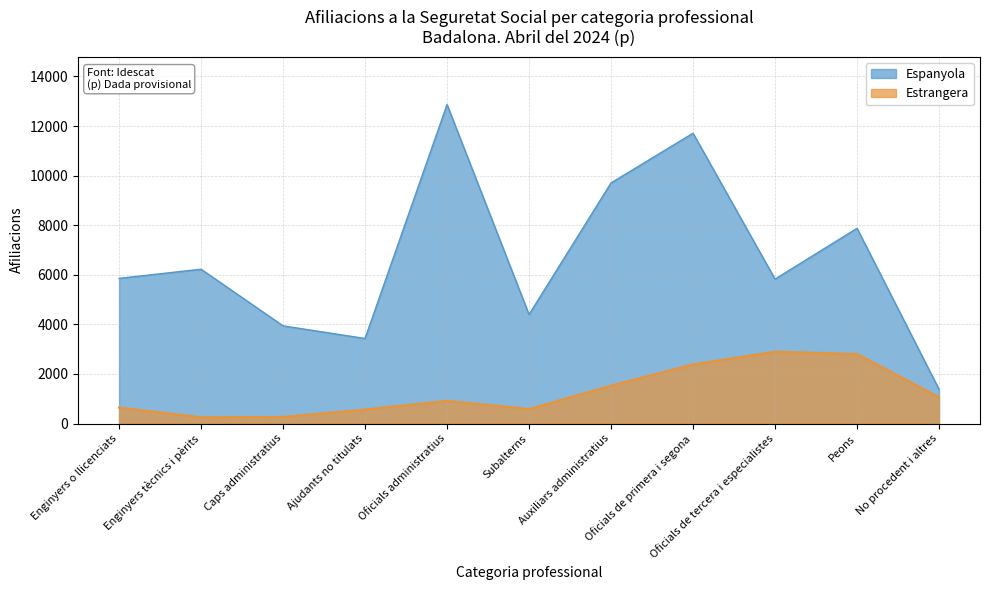

Where does the Espanyola series first go above 5855?

Enginyers tècnics i pèrits